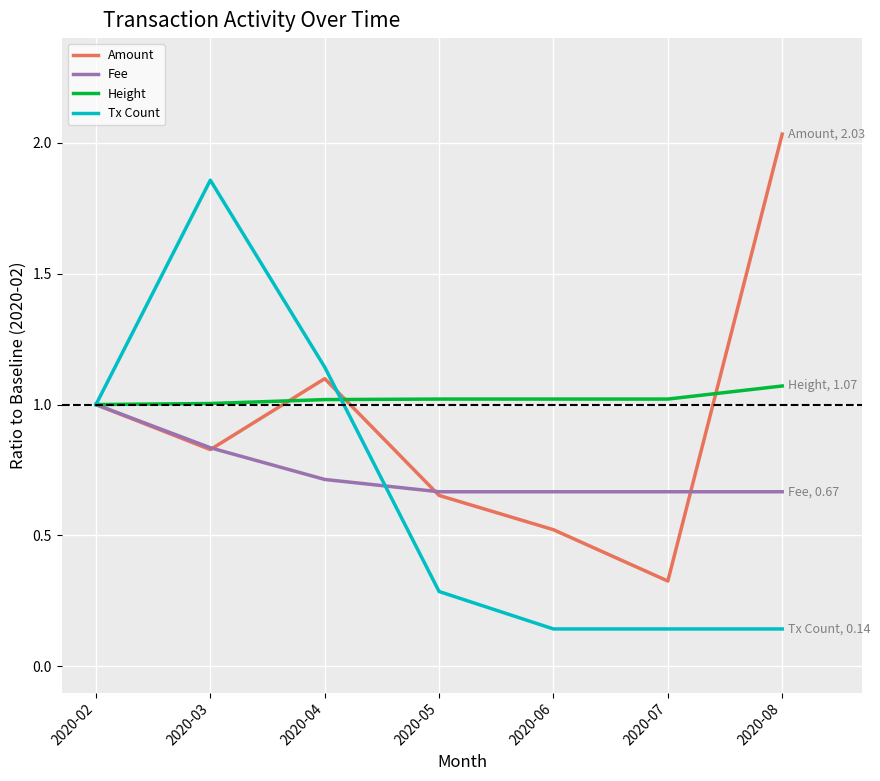

The value of Amount at 2020-05 is 0.7. True or false?

True